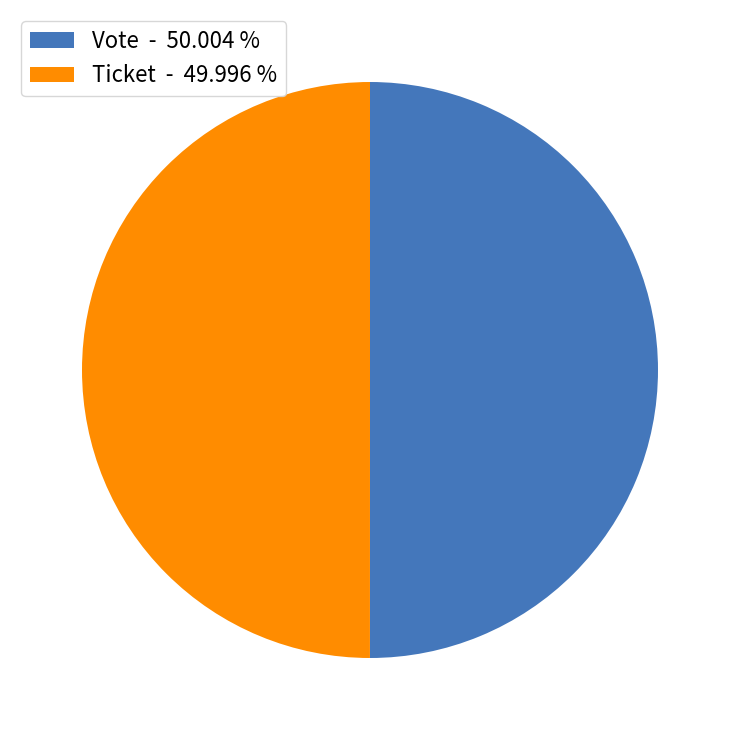

How many slices are in this pie chart?

2